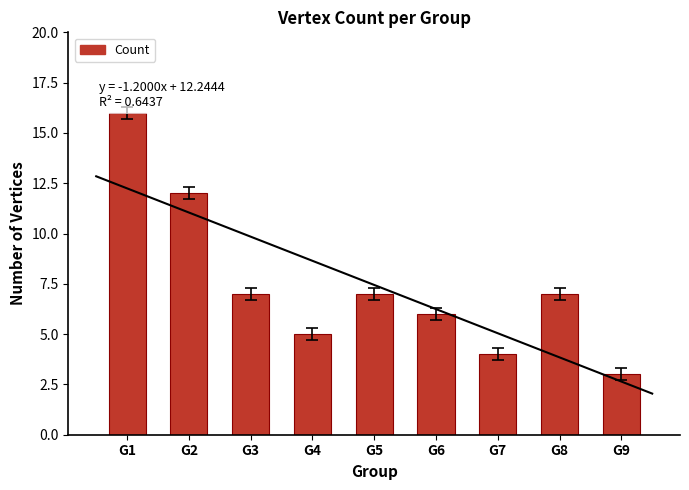

Approximately how many times larger is the value at G3 compared to G2?

0.6